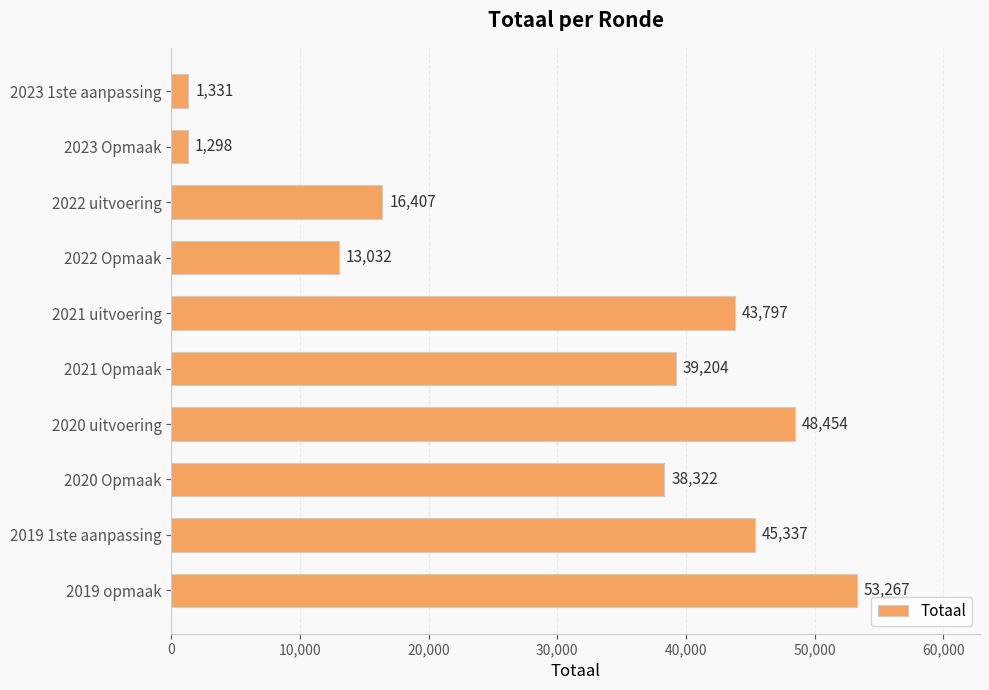

Rank the categories by value from highest to lowest.

2019 opmaak, 2020 uitvoering, 2019 1ste aanpassing, 2021 uitvoering, 2021 Opmaak, 2020 Opmaak, 2022 uitvoering, 2022 Opmaak, 2023 1ste aanpassing, 2023 Opmaak